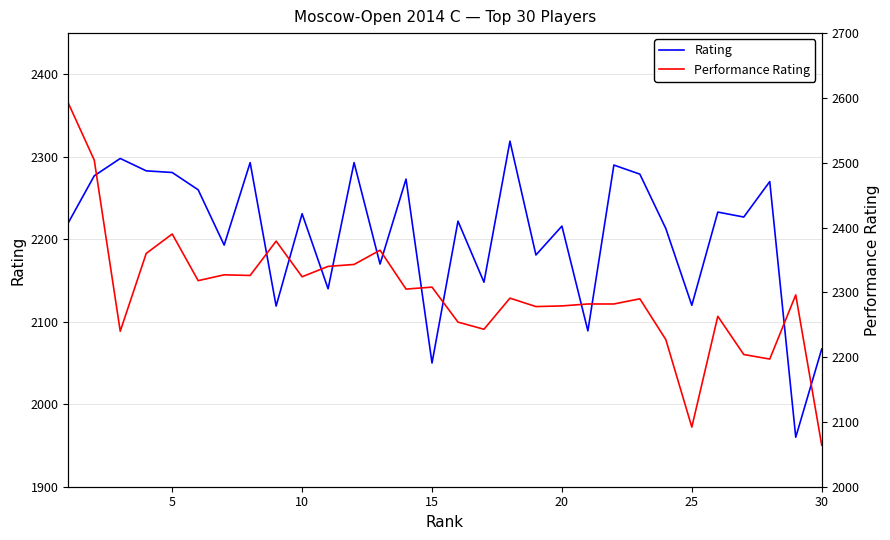

Which series has the largest range (max minus min)?

Performance Rating